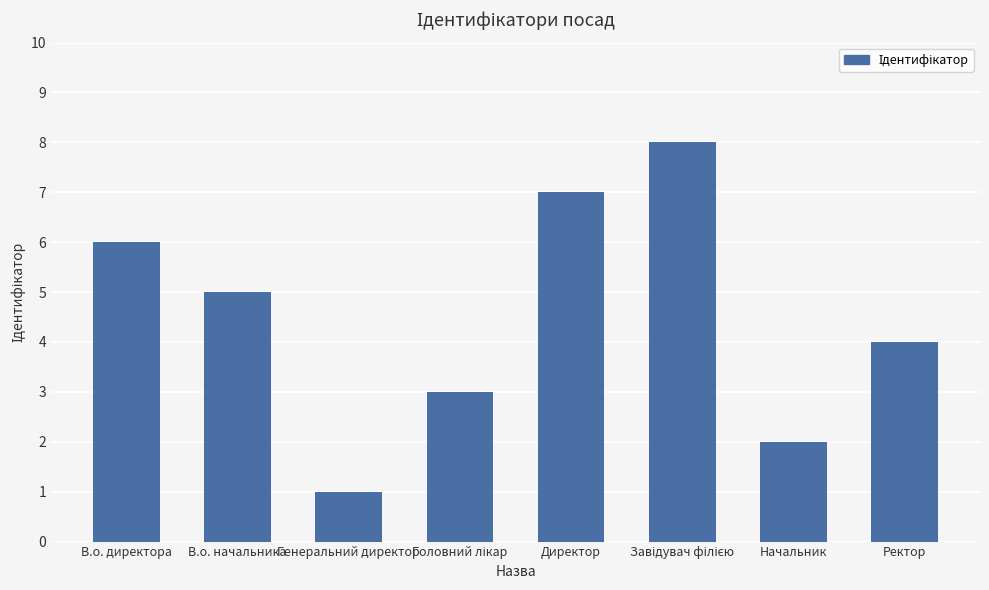

Are the bars horizontal?

No